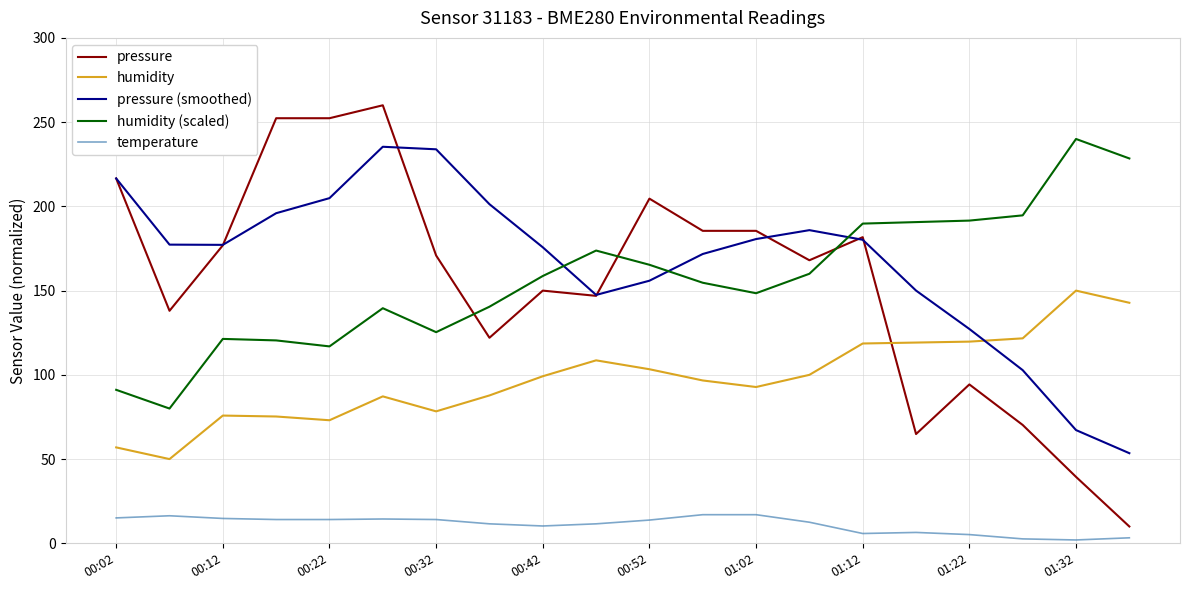

How many distinct data groups are displayed?

5